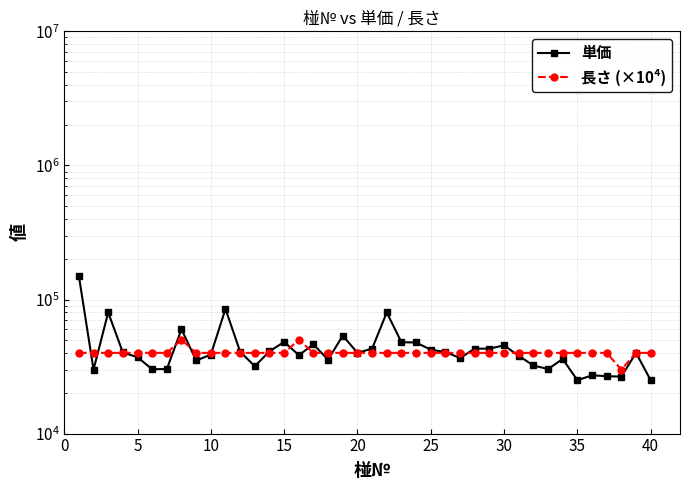

Reading left to right, what are all the values shown in this chart?

単価: 150000	30000	80000	40300	37100	30200	30300	60000	35100	38800	85000	40800	31800	41000	48300	38500	46200	35600	53800	40000	43000	80000	48000	47800	42200	40600	36600	43000	43000	45500	38000	32200	30300	36000	25000	27200	26800	26600	40000	25000
長さ (×10⁴): 40000	40000	40000	40000	40000	40000	40000	50000	40000	40000	40000	40000	40000	40000	40000	50000	40000	40000	40000	40000	40000	40000	40000	40000	40000	40000	40000	40000	40000	40000	40000	40000	40000	40000	40000	40000	40000	30000	40000	40000